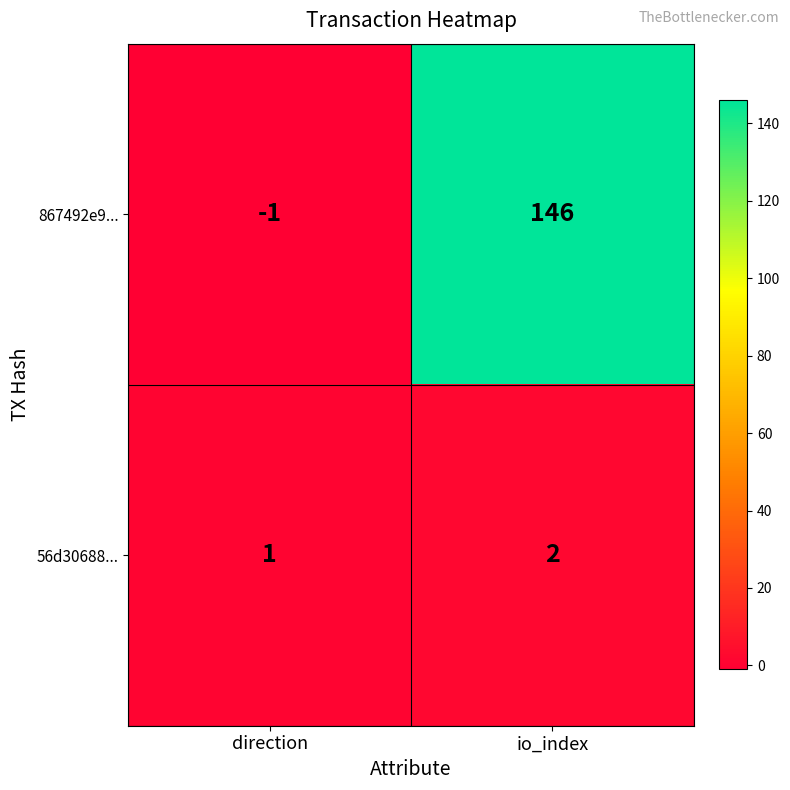

The 56d30688... series shows 1 at direction. True or false?

True